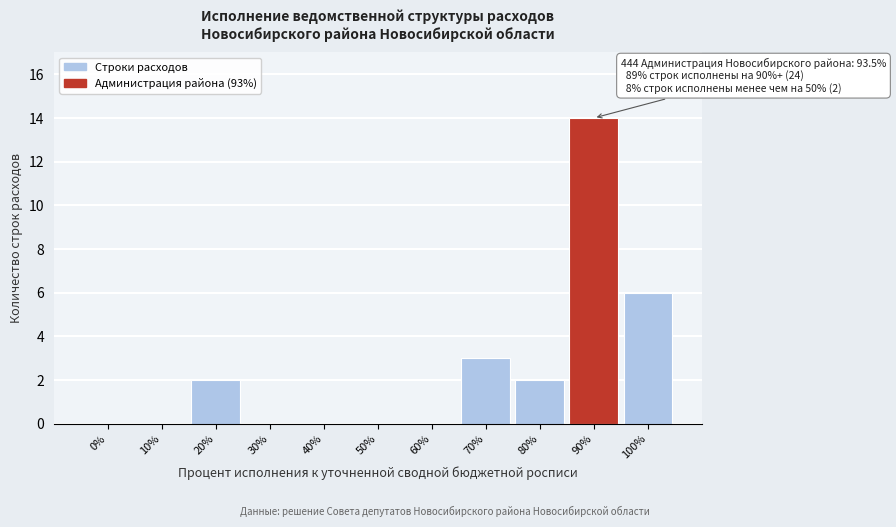

Reading left to right, list all the values displayed in this chart.

0%=0	10%=0	20%=2	30%=0	40%=0	50%=0	60%=0	70%=3	80%=2	90%=14	100%=6